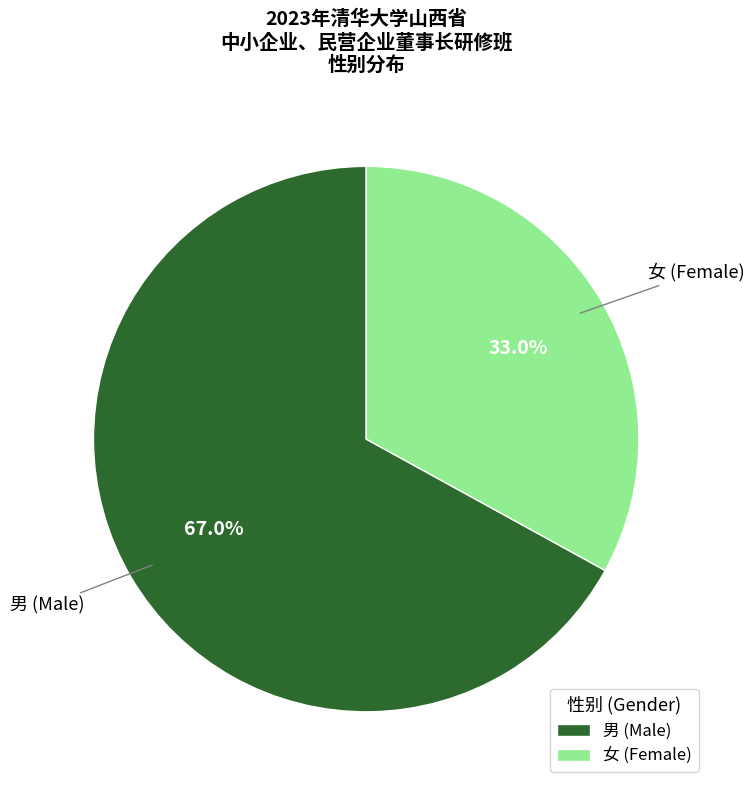

Which slice is the largest?

男